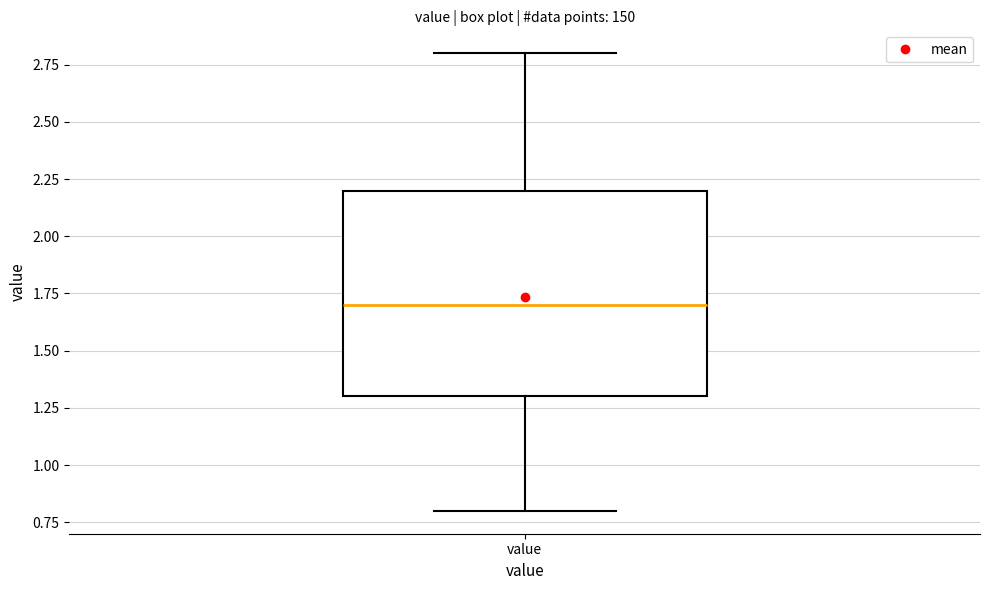

Read this box plot against the y-axis: the position of the median line, the range covered by the box, and the ends of both whiskers. The values are not printed on the chart, so give them approximately, as read against the axis.

median 1.7, box 1.3 to 2.2, whiskers 0.8 to 2.8